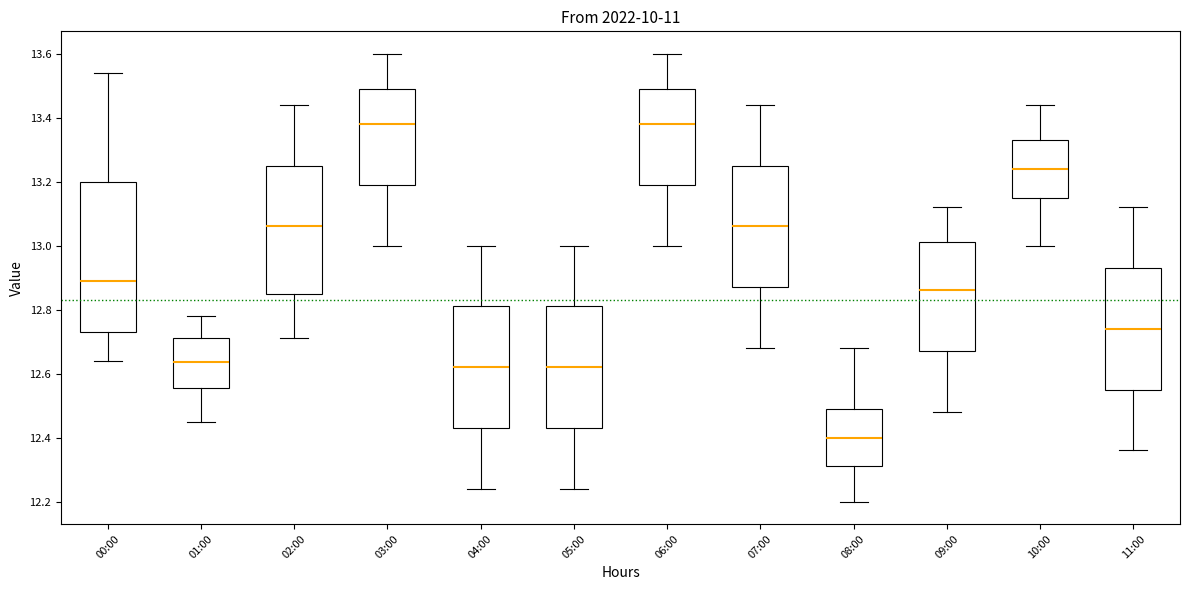

Reading left to right, transcribe this box plot: for each box, give where its median line is, the range the box spans, and where its two whiskers end, as read against the y-axis. The values are not printed on the chart, so give them approximately, as read against the axis.

00:00: median 12.90, box 12.74 to 13.20, whiskers 12.64 to 13.54
01:00: median 12.64, box 12.56 to 12.72, whiskers 12.46 to 12.78
02:00: median 13.06, box 12.86 to 13.26, whiskers 12.72 to 13.44
03:00: median 13.38, box 13.20 to 13.50, whiskers 13.00 to 13.60
04:00: median 12.62, box 12.44 to 12.82, whiskers 12.24 to 13.00
05:00: median 12.62, box 12.44 to 12.82, whiskers 12.24 to 13.00
06:00: median 13.38, box 13.20 to 13.50, whiskers 13.00 to 13.60
07:00: median 13.06, box 12.88 to 13.26, whiskers 12.68 to 13.44
08:00: median 12.40, box 12.32 to 12.50, whiskers 12.20 to 12.68
09:00: median 12.86, box 12.68 to 13.02, whiskers 12.48 to 13.12
10:00: median 13.24, box 13.16 to 13.34, whiskers 13.00 to 13.44
11:00: median 12.74, box 12.56 to 12.94, whiskers 12.36 to 13.12